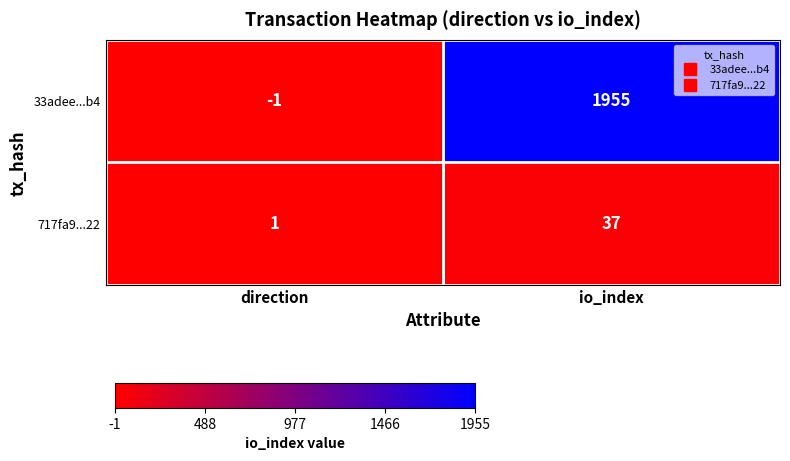

Read the 33adee...b4 value at io_index, to the nearest 100.

2000